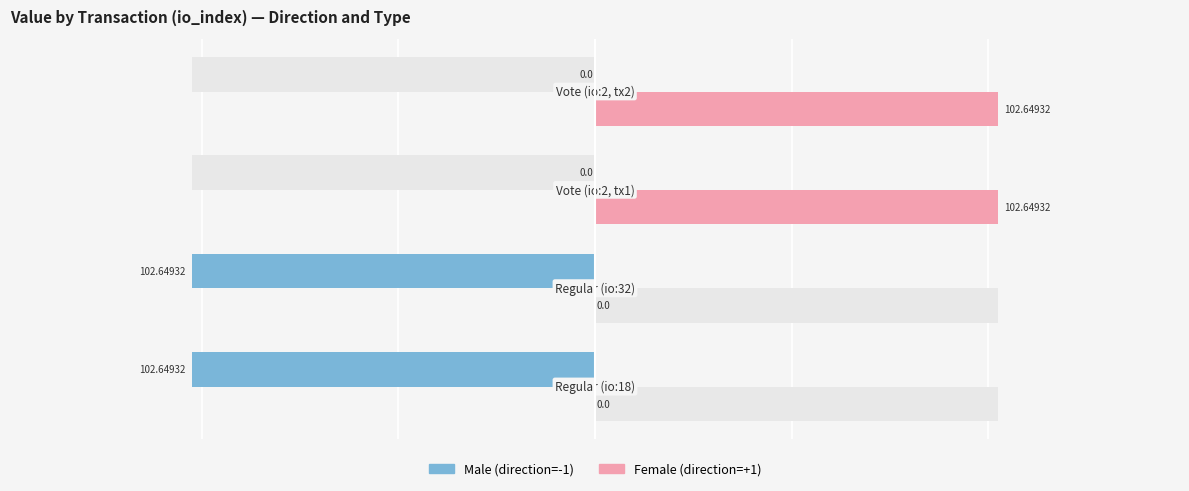

Does the chart contain stacked bars?

No